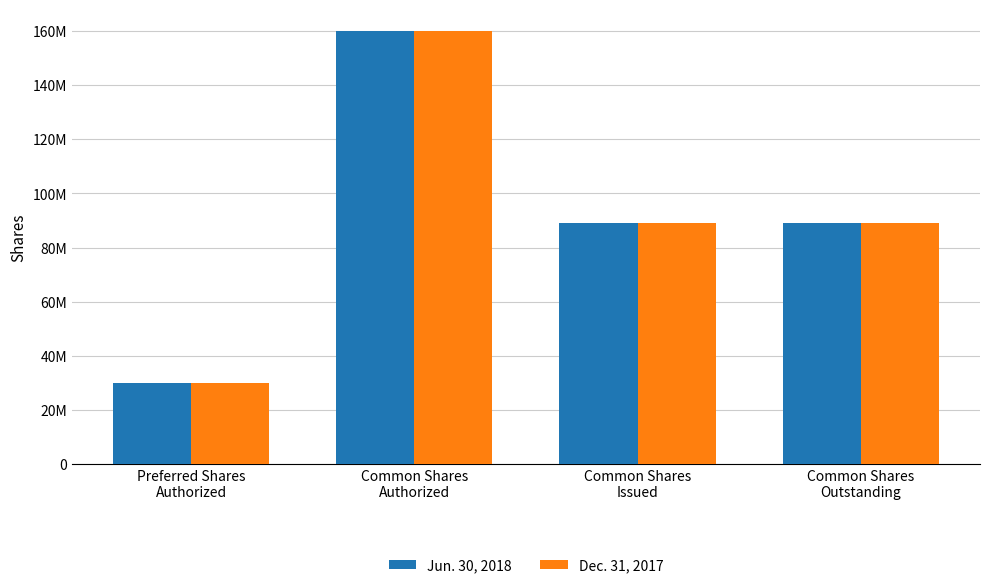

What is the greatest value displayed?

160000000